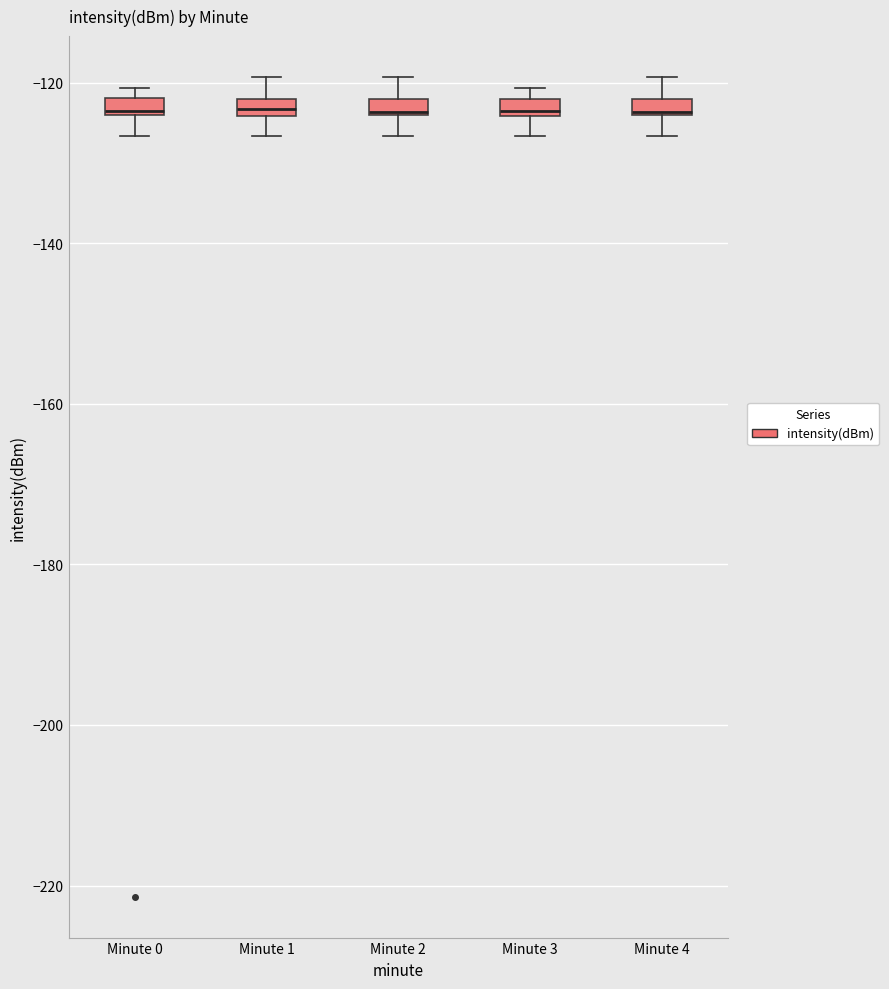

Where does the lower whisker of the box for Minute 3 end on the y-axis? The values are not printed on the chart, so give them approximately, as read against the axis.

-126